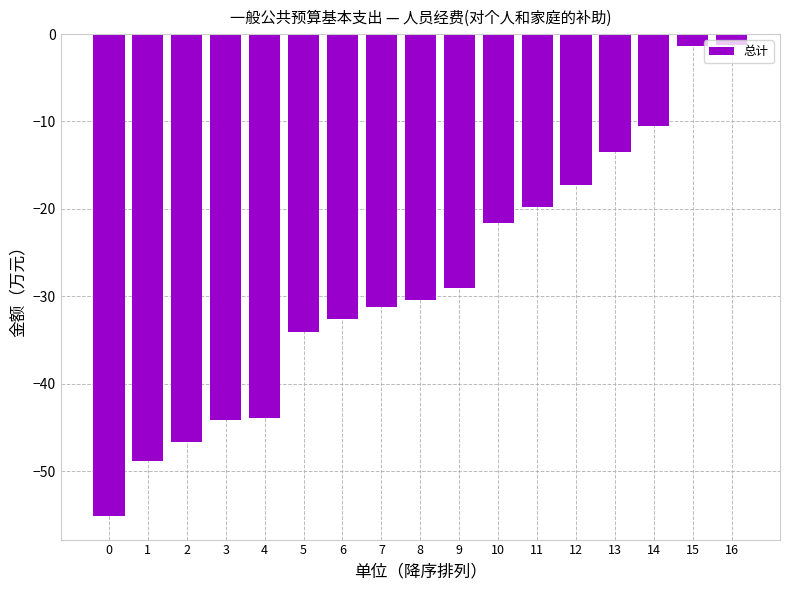

At which label is the value closest to -28?

9